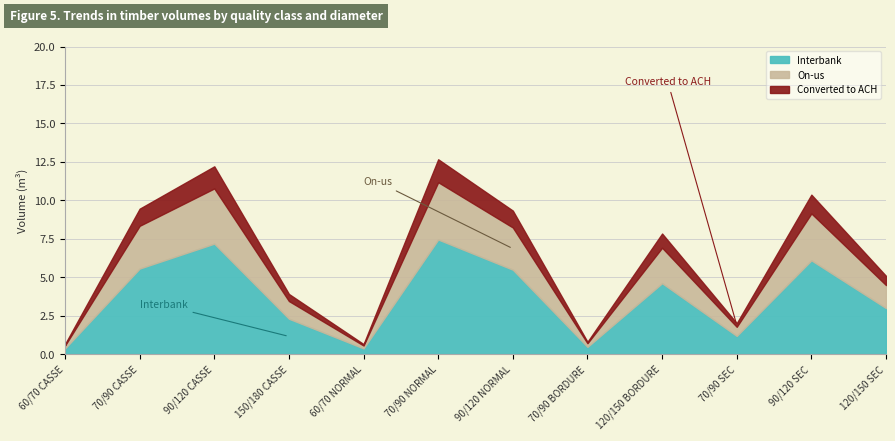

What are all the series names shown in the legend?

Interbank, On-us, Converted to ACH